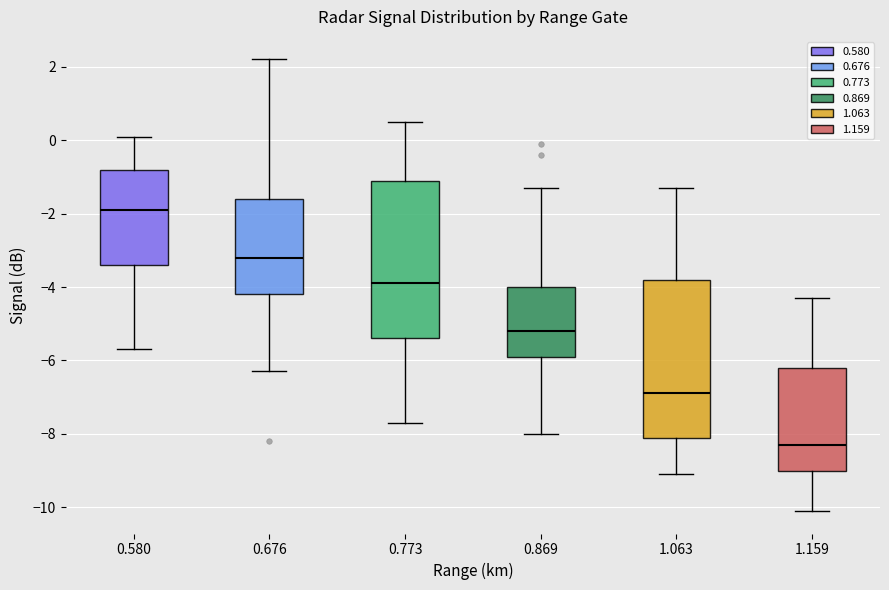

Reading left to right, read every box against the y-axis: the position of its median line, the range the box covers, and the ends of its whiskers. The values are not printed on the chart, so give them approximately, as read against the axis.

0.580: median -1.8, box -3.4 to -0.8, whiskers -5.6 to 0.2
0.676: median -3.2, box -4.2 to -1.6, whiskers -6.2 to 2.2
0.773: median -3.8, box -5.4 to -1.0, whiskers -7.6 to 0.6
0.869: median -5.2, box -5.8 to -4.0, whiskers -8.0 to -1.2
1.063: median -6.8, box -8.0 to -3.8, whiskers -9.0 to -1.2
1.159: median -8.2, box -9.0 to -6.2, whiskers -10.0 to -4.2